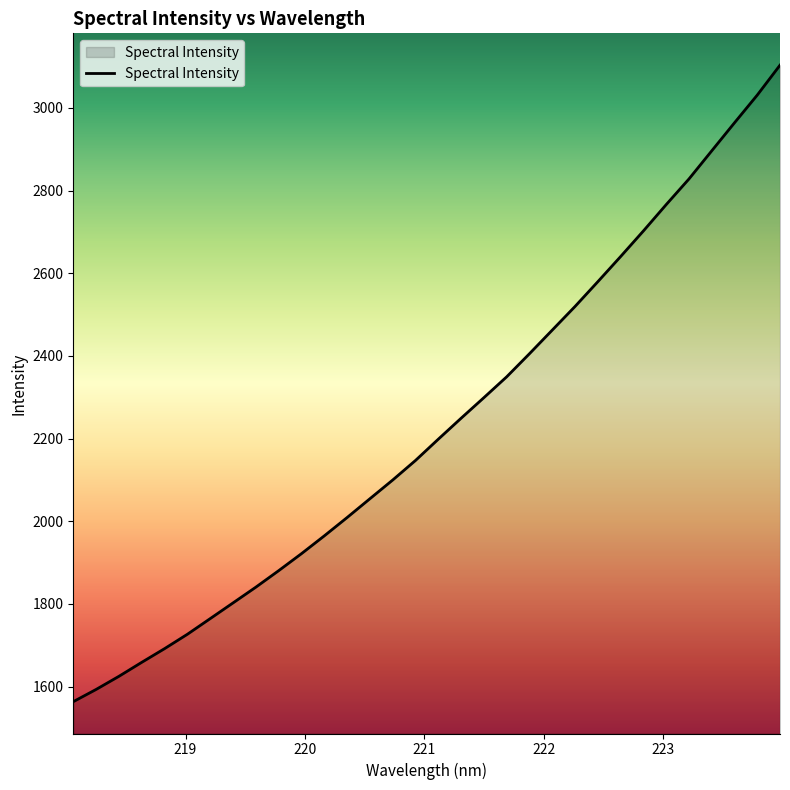

True or false: the data has more than 1 interior local peaks.

False